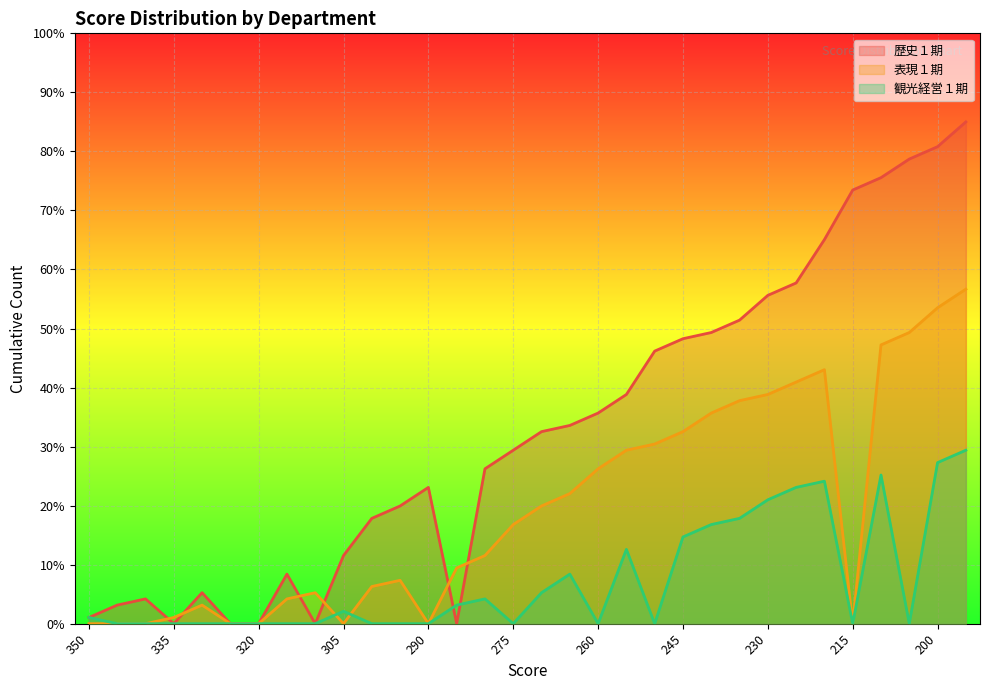

What are all the series names shown in the legend?

歴史１期, 表現１期, 観光経営１期